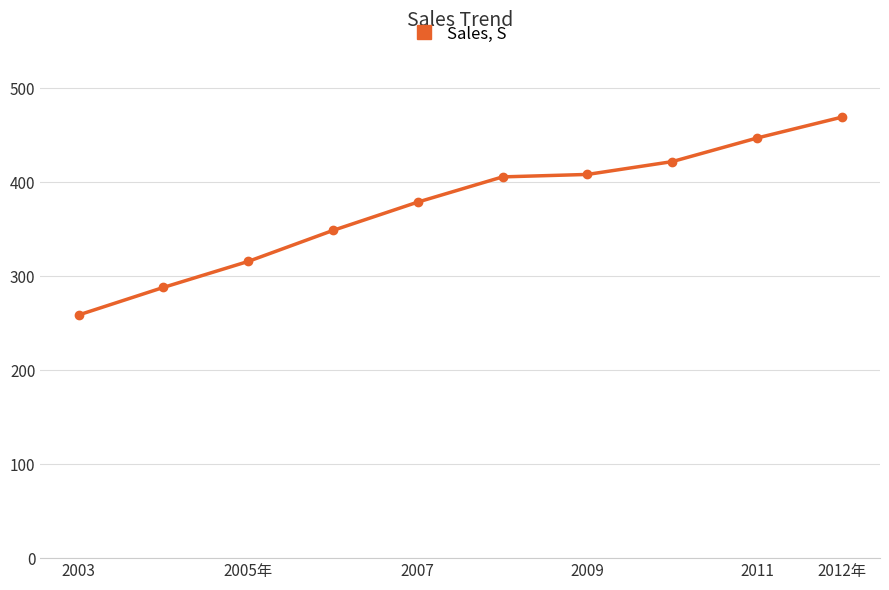

What is the value of the 10th point from the left?

469.2